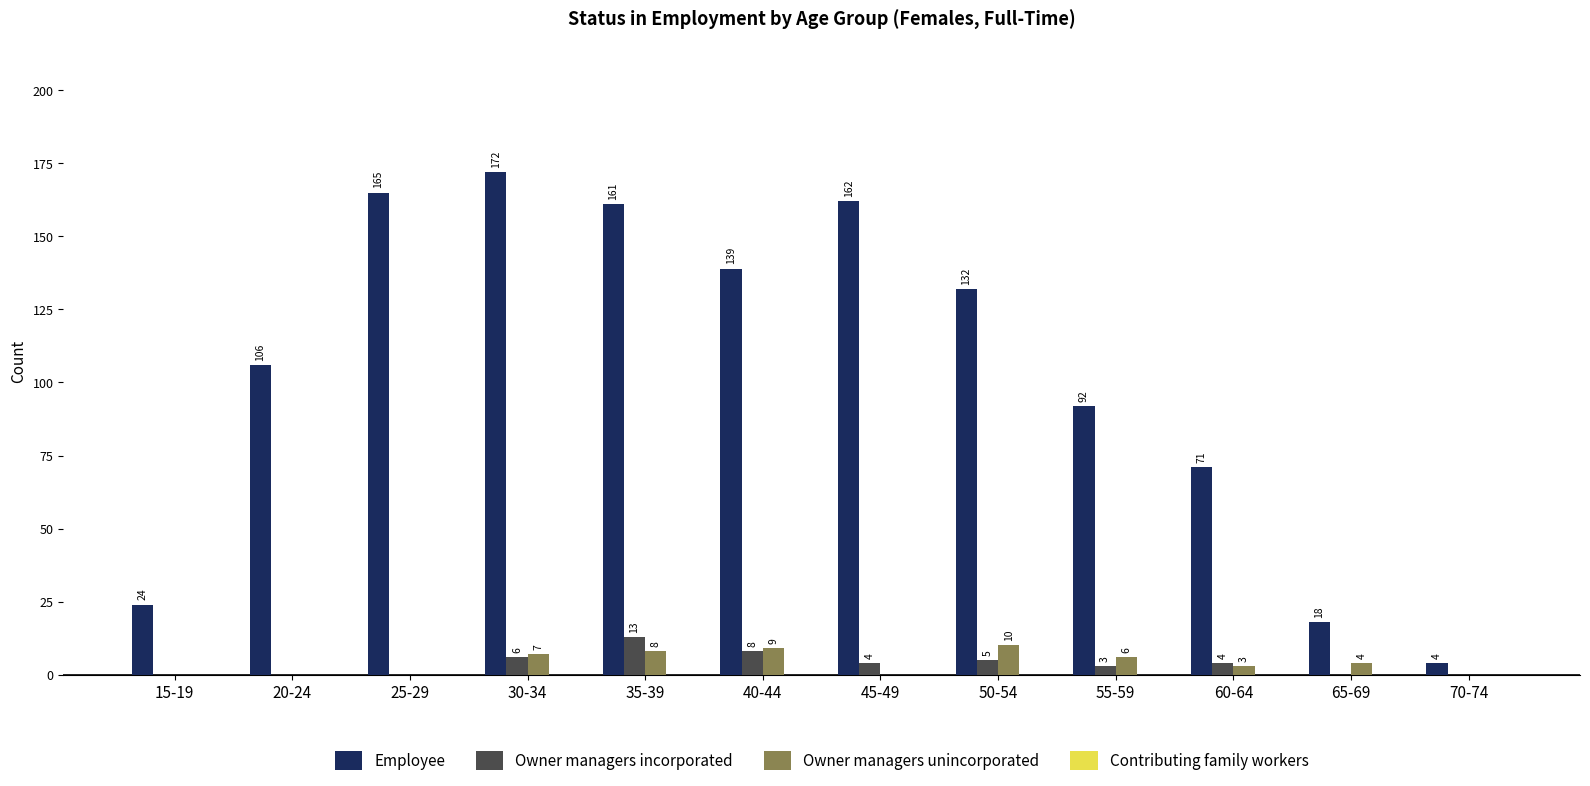

Are the bars grouped side by side (vs. stacked)?

Yes